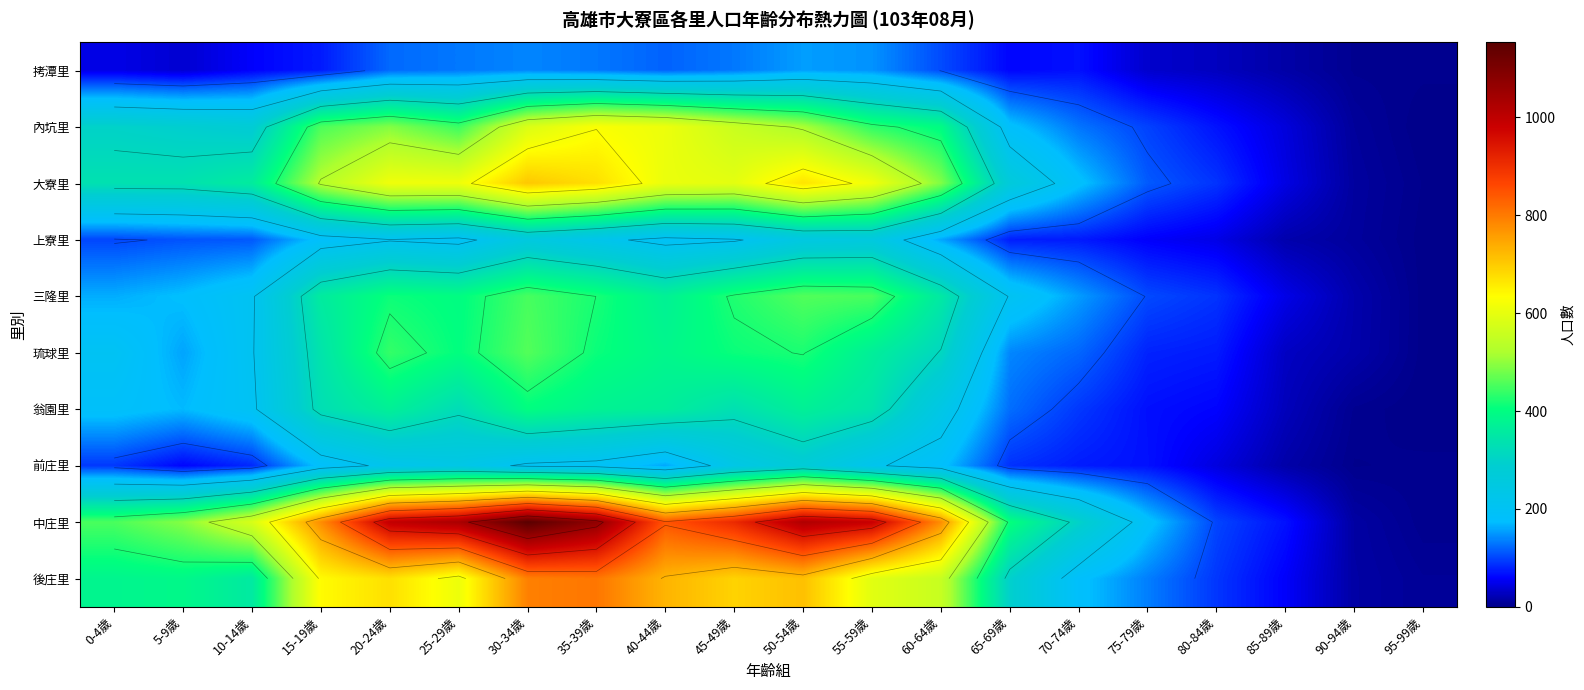

At which label does 琉球里 first exceed 312?

15-19歲